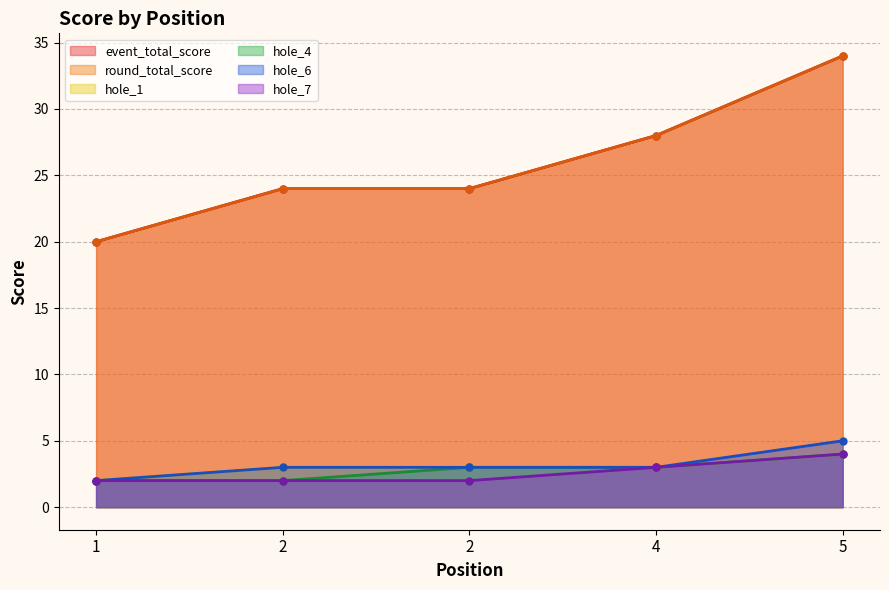

At which category does the chart reach its peak across all series?

5